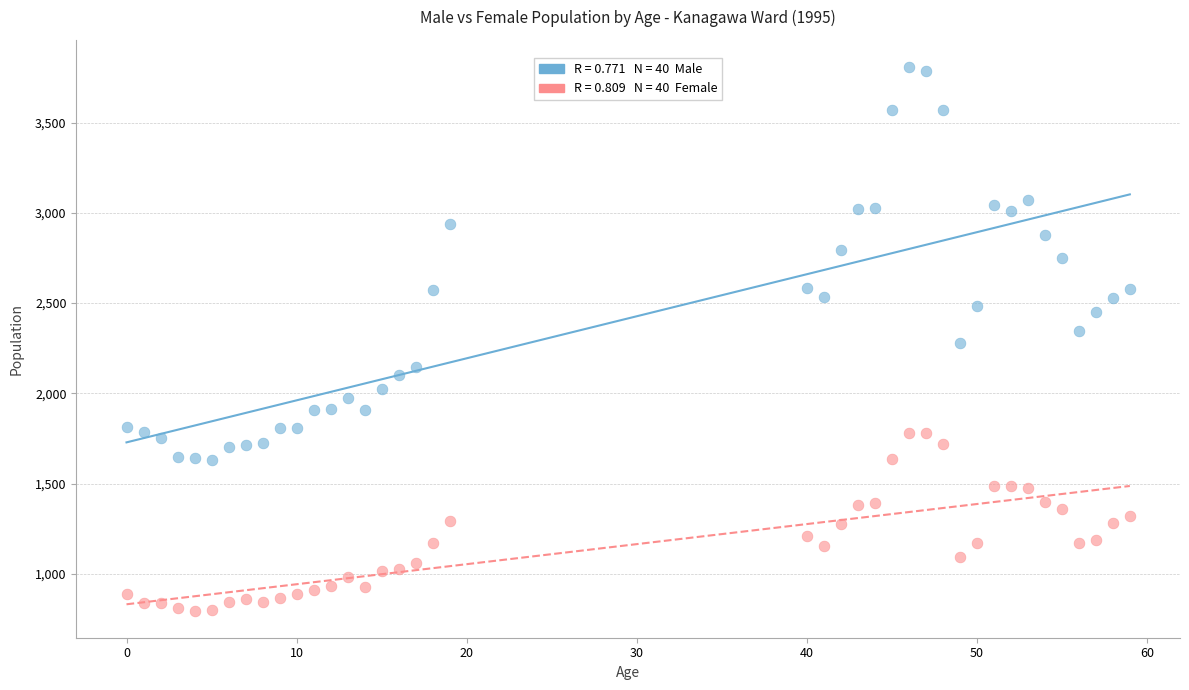

Across all data points, what is the range of X values (max minus min)?

59